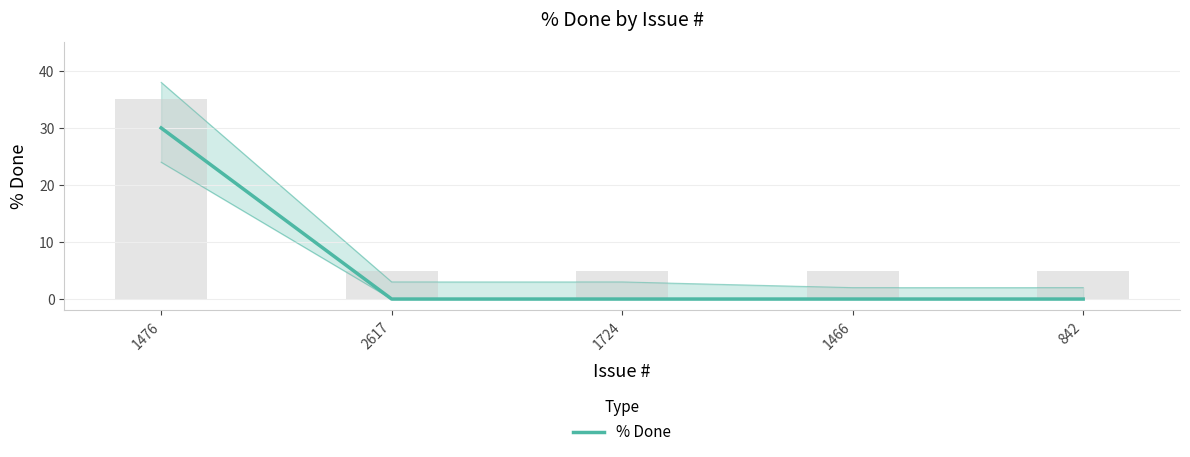

Reading left to right, list all the values displayed in this chart.

30	0	0	0	0